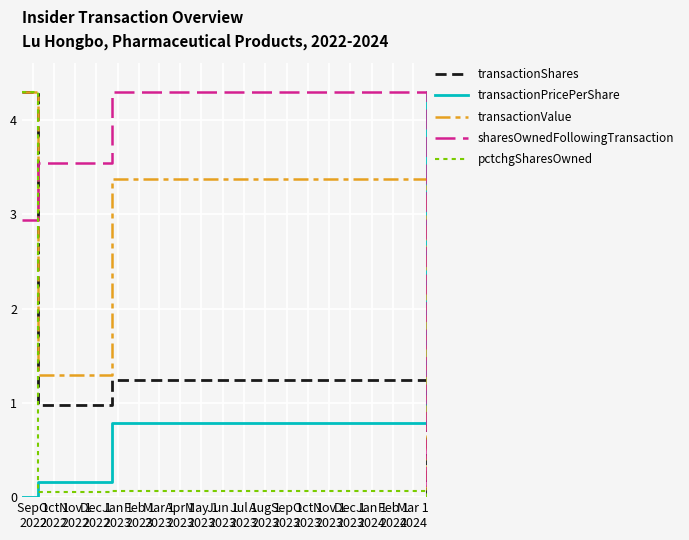

What is the average value of the transactionPricePerShare series?

1.3